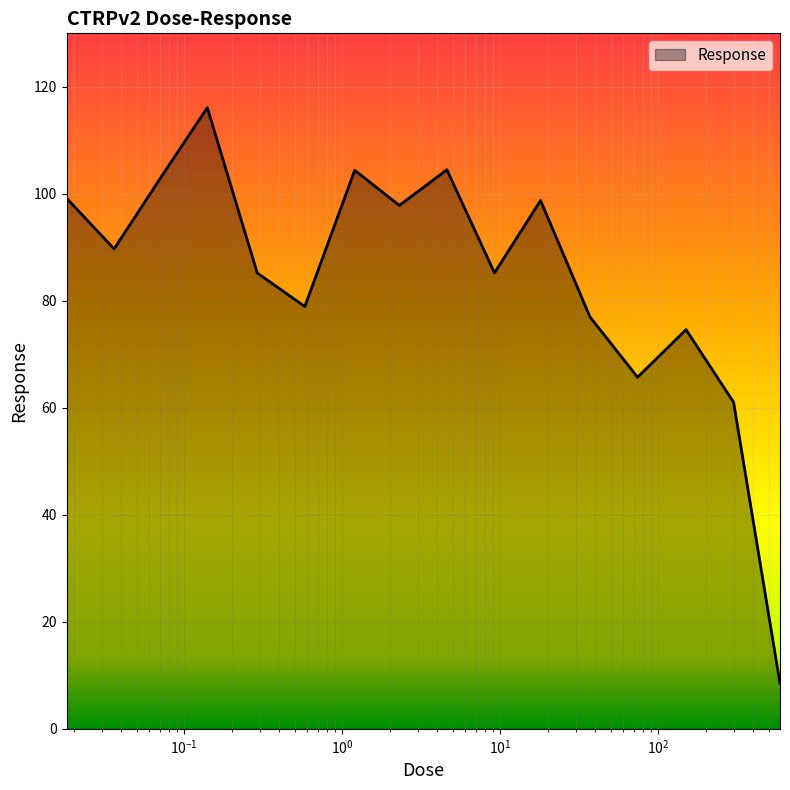

What is the minimum value shown in the chart?

8.5